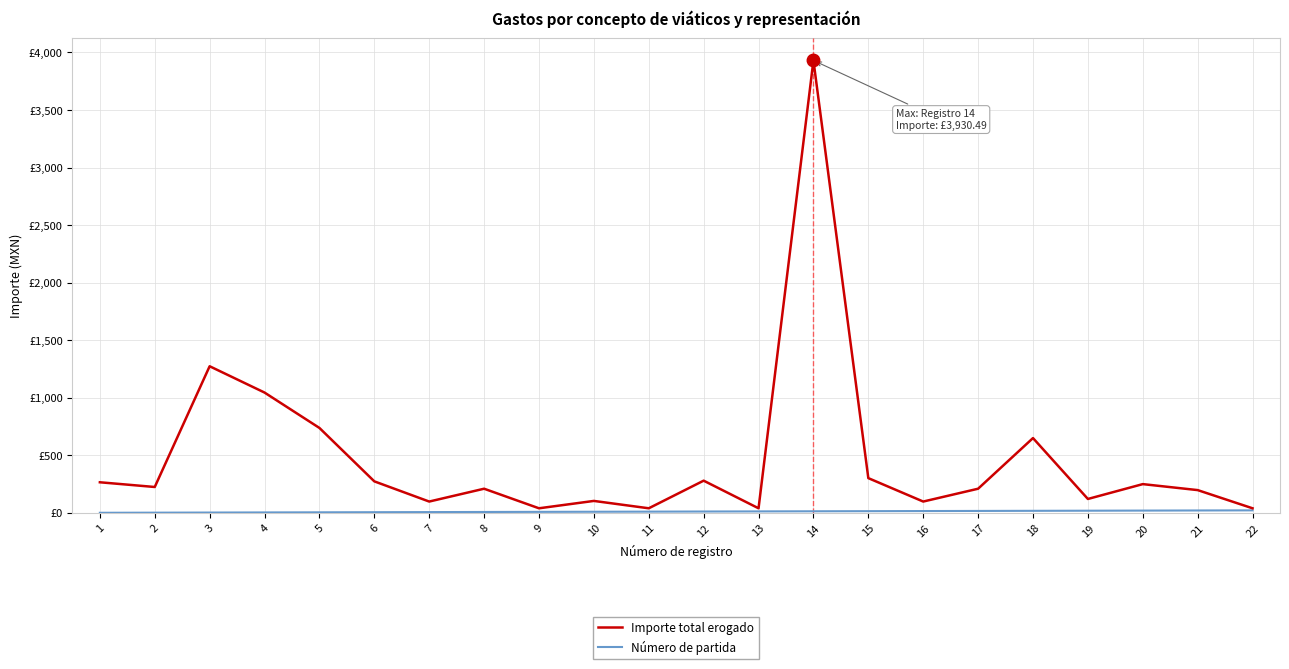

Does the chart display data point markers on the line(s)?

No